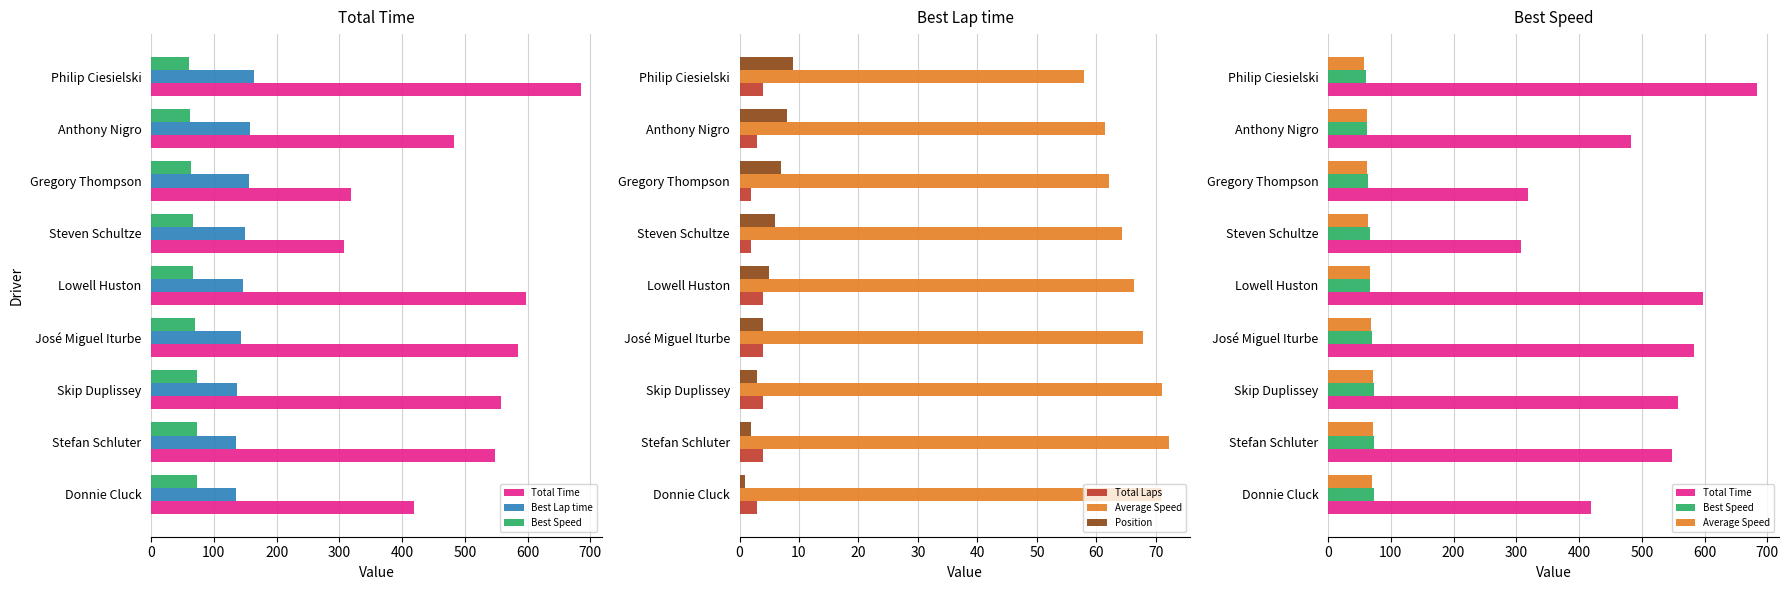

Reading right to left, extract all data points from this chart.

Total Time: 800=684.2	700=483.1	600=318.6	500=308.0	400=596.9	300=583.8	200=557.6	100=548.5	0=418.9
Best Lap time: 800=163.7	700=158.4	600=155.7	500=149.1	400=146.9	300=142.7	200=136.2	100=135.8	0=135.2
Best Speed: 800=60.5	700=62.5	600=63.6	500=66.4	400=67.4	300=69.4	200=72.7	100=72.9	0=73.2
Total Laps: 800=4.0	700=3.0	600=2.0	500=2.0	400=4.0	300=4.0	200=4.0	100=4.0	0=3.0
Average Speed: 800=57.9	700=61.5	600=62.1	500=64.3	400=66.3	300=67.8	200=71.0	100=72.2	0=70.9
Position: 800=9.0	700=8.0	600=7.0	500=6.0	400=5.0	300=4.0	200=3.0	100=2.0	0=1.0